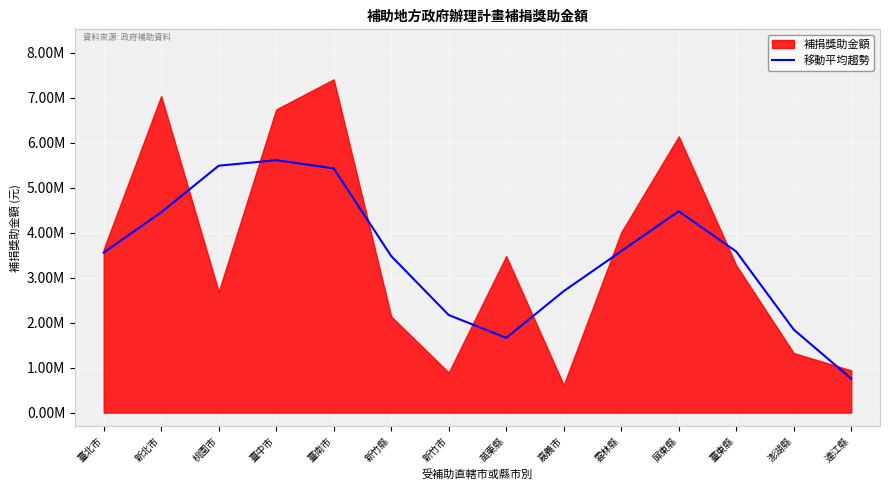

How many data points are less than 3580678?

7